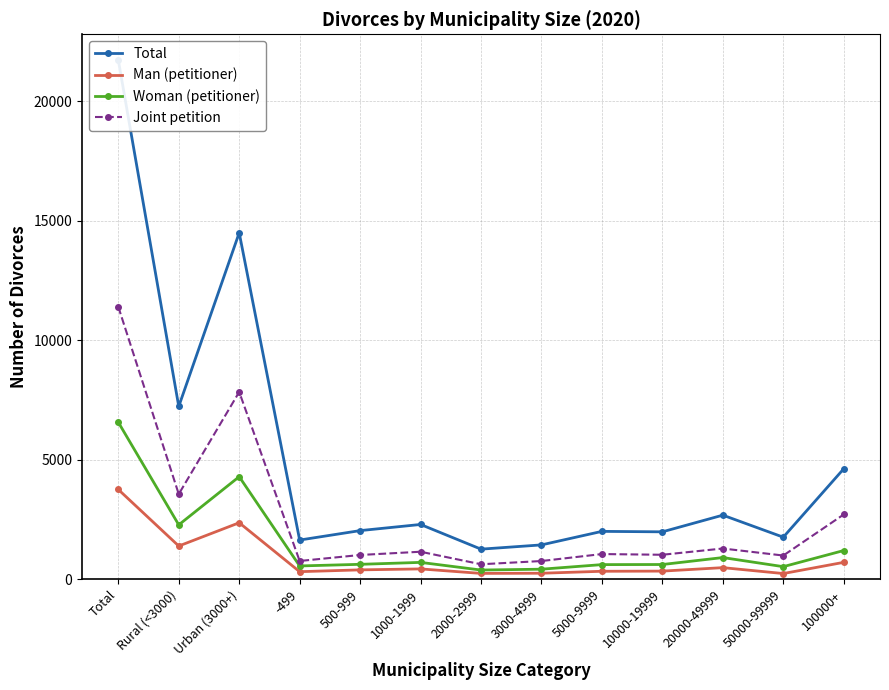

Is the value of Total at Total greater than the value of Joint petition at Urban (3000+)?

Yes